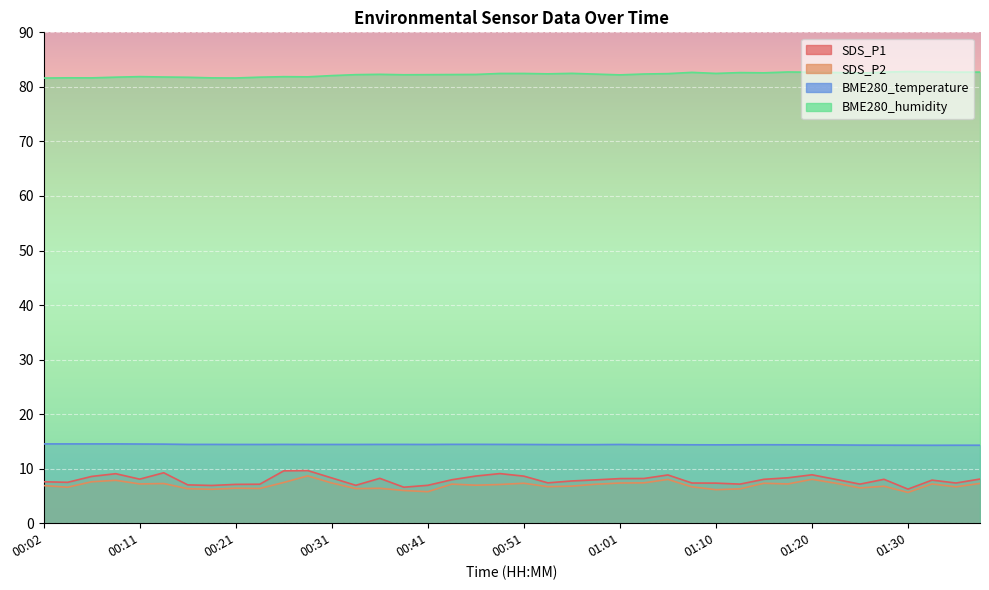

Which series has the largest total across all categories?

BME280_humidity